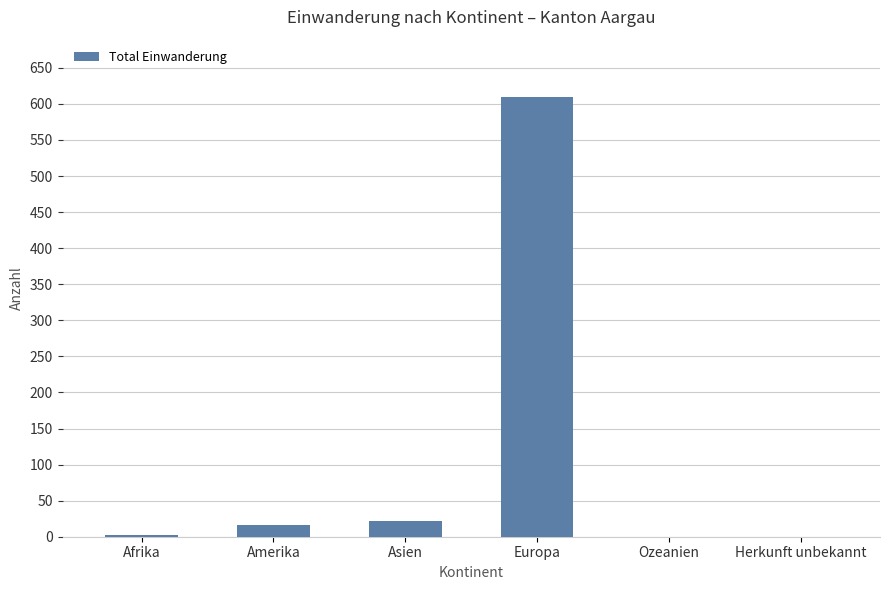

What value does the data have at Amerika?

16